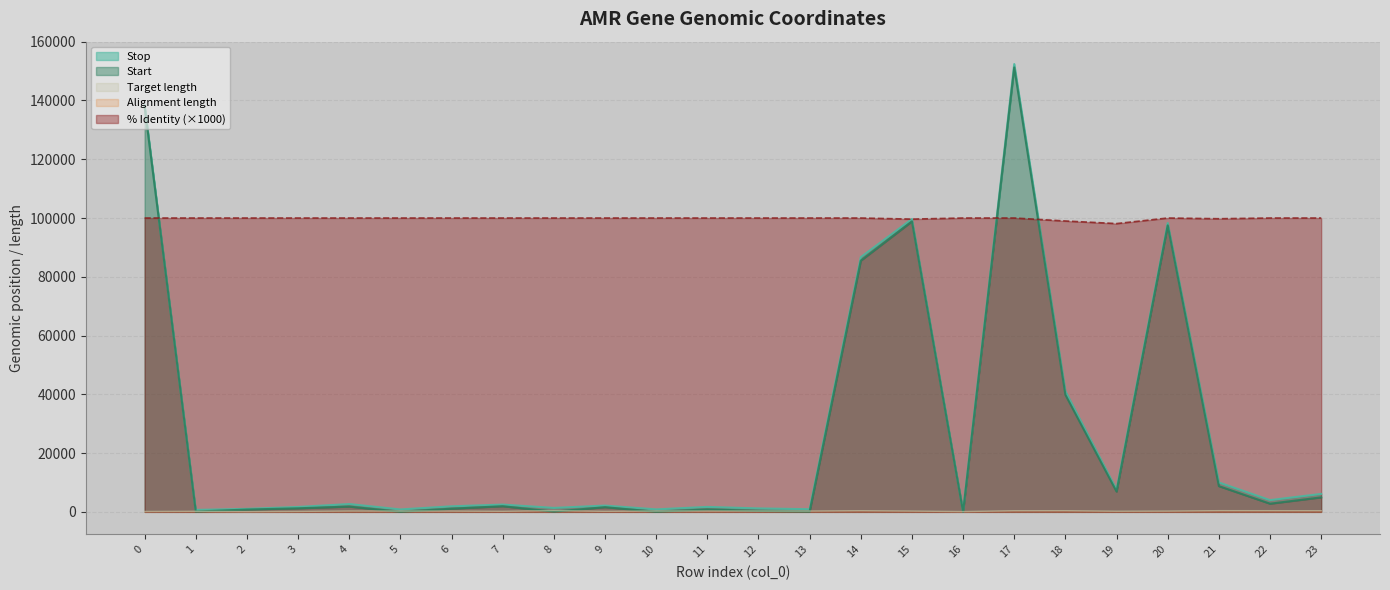

What is the maximum value for Target length?

419